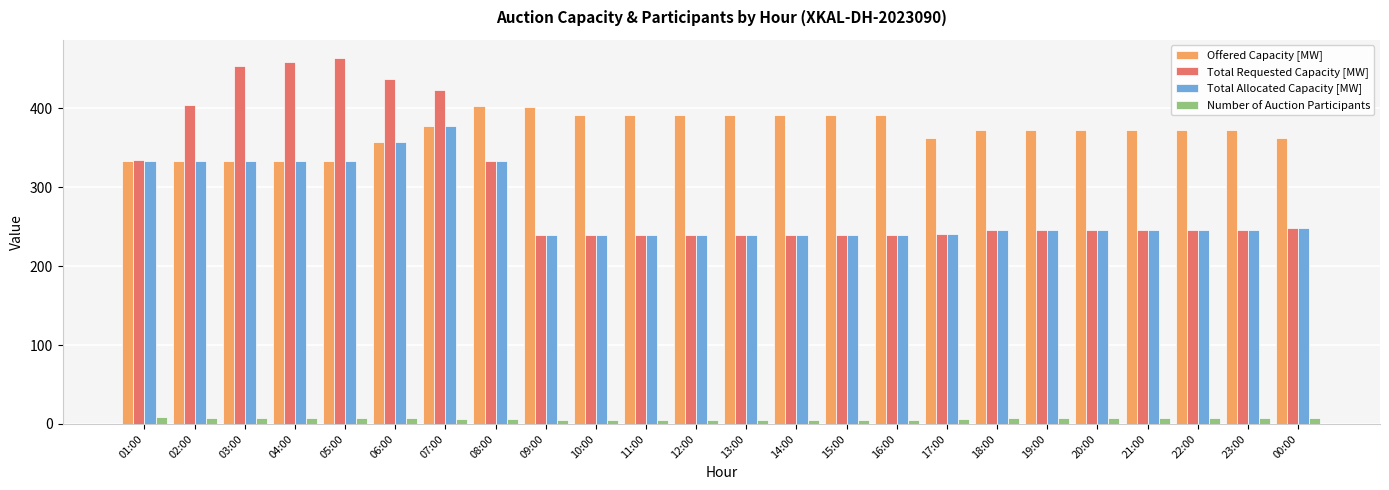

What is the label of the 21st bar from the left?

21:00